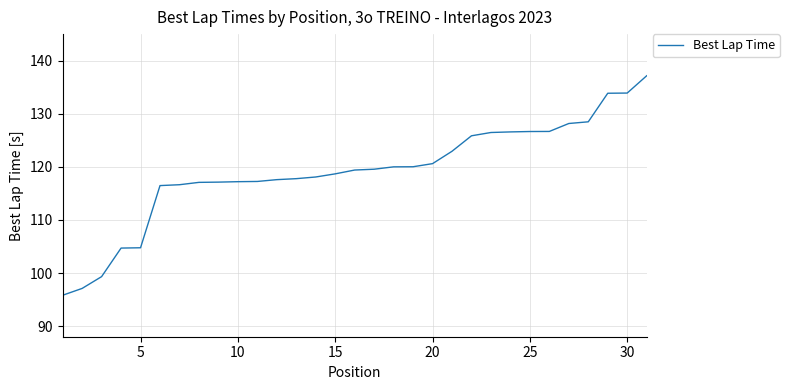

What is the sum of all values?

3691.8